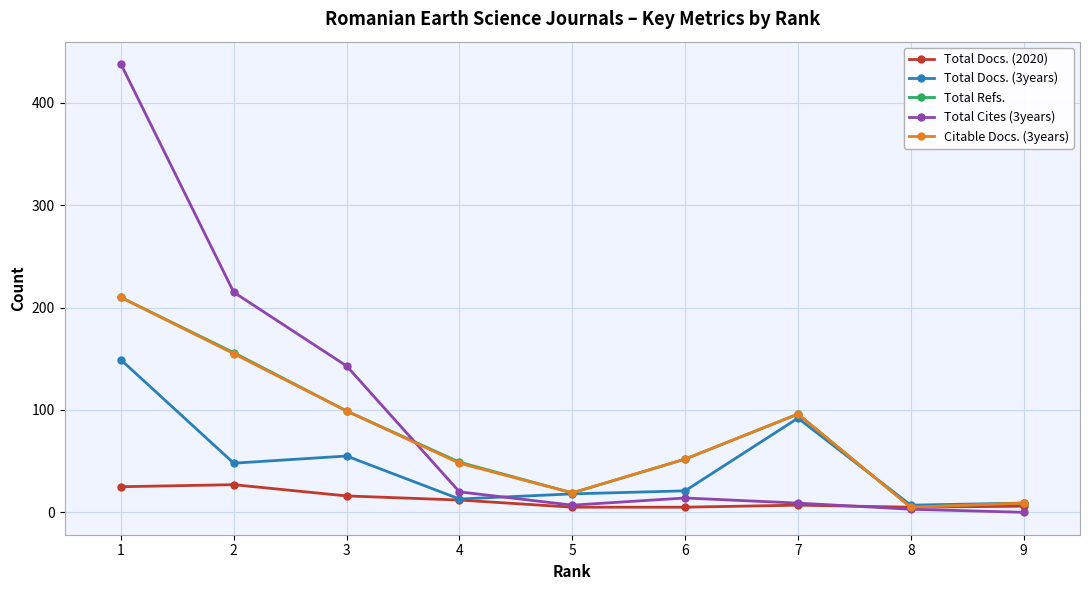

Is it true that Citable Docs. (3years) equals 48 at 4?

True